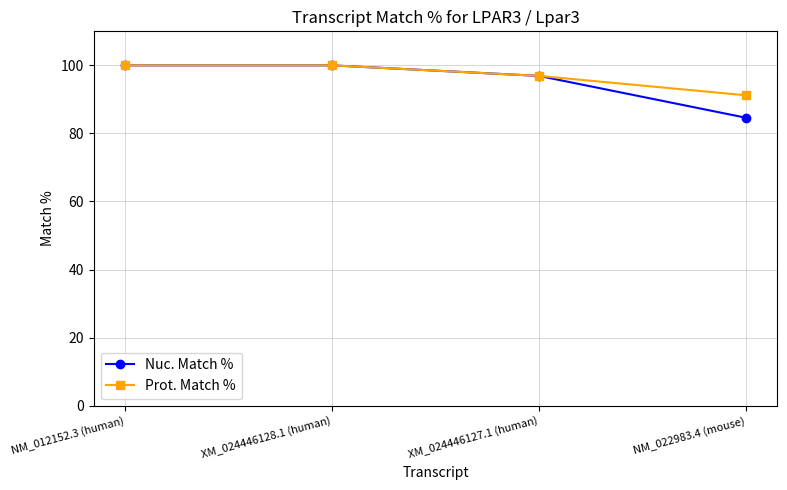

How many data points does each series have?

4